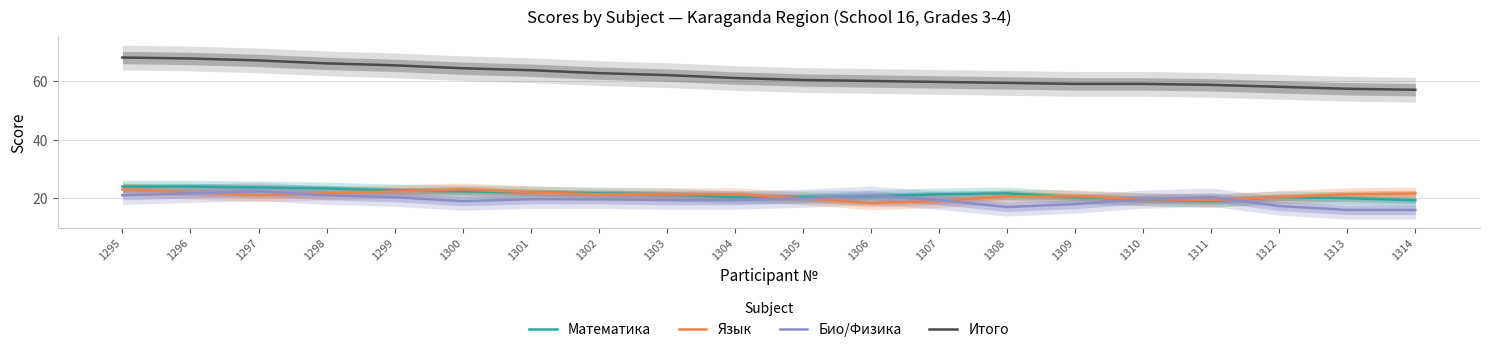

The Итого series shows 64.3 at 1300. True or false?

True